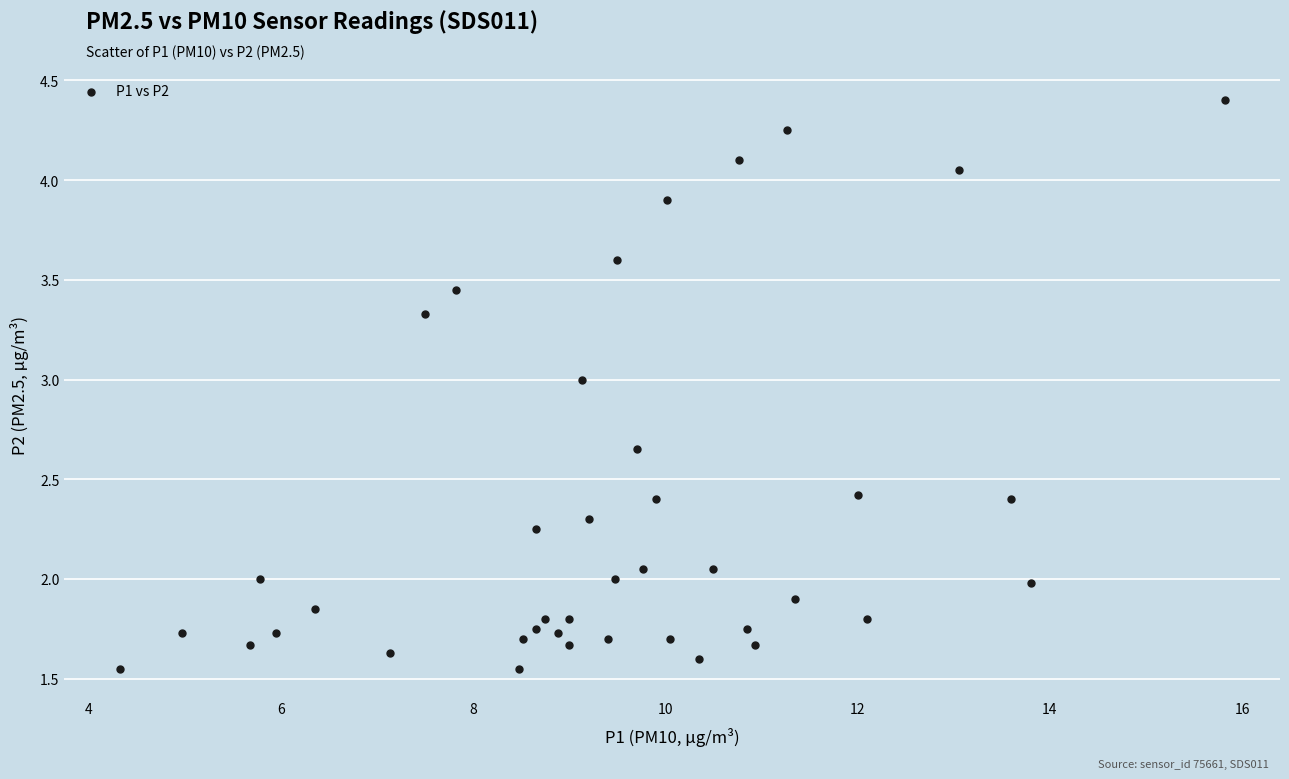

What is the range of X values (max minus min)?

11.5